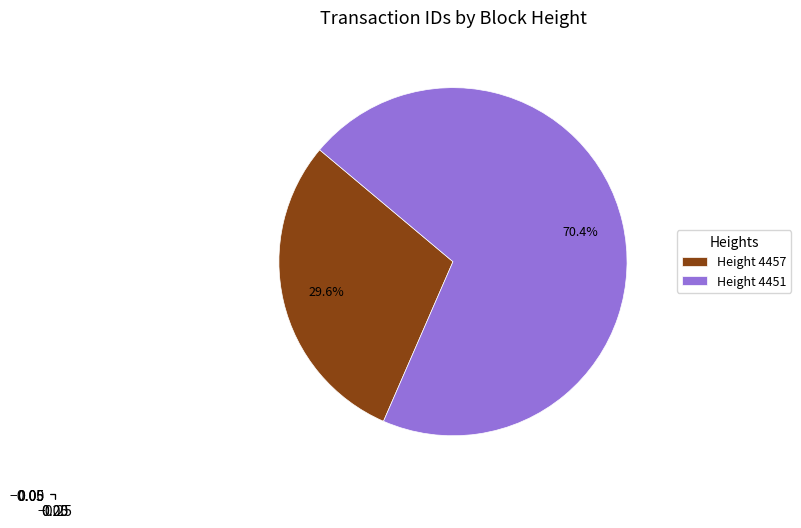

Which category has the smallest portion of the pie?

Height 4457